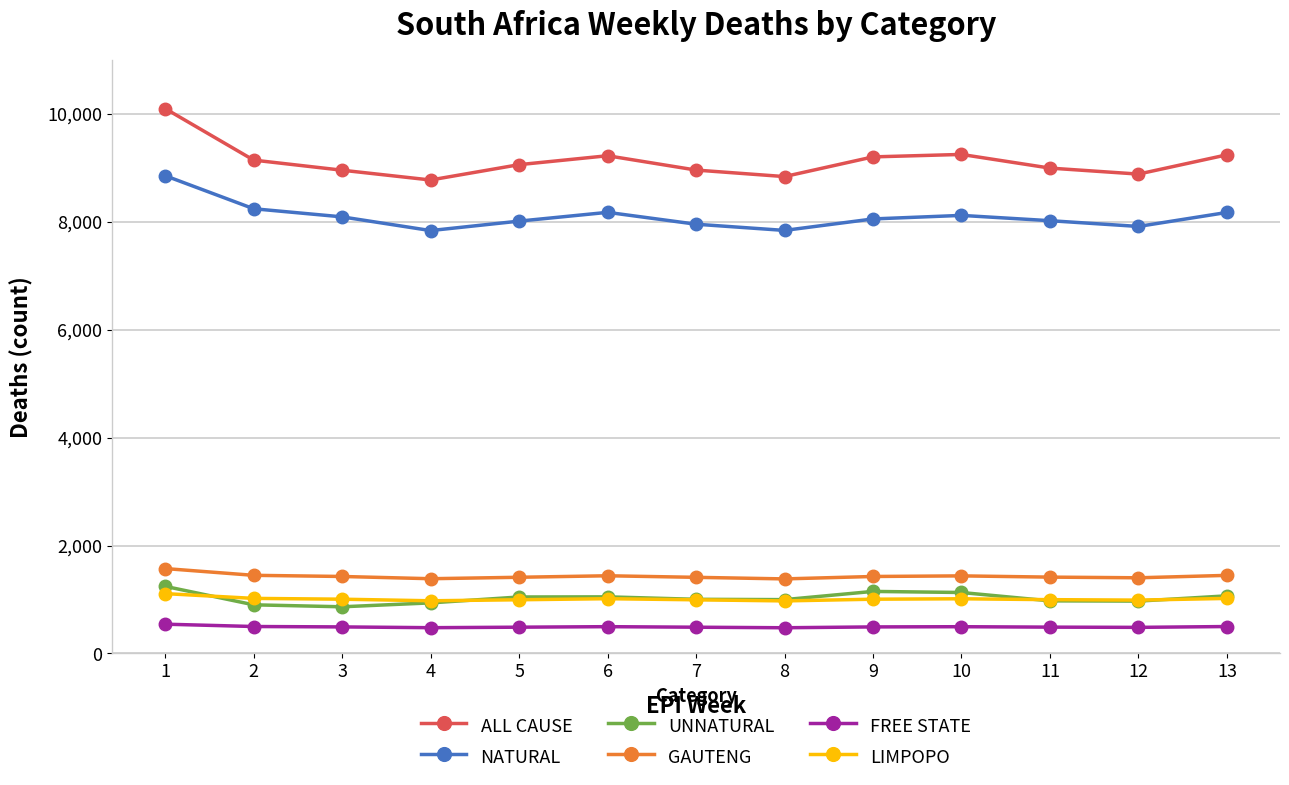

What is the value of the UNNATURAL point at the 4th from the left?

937.3